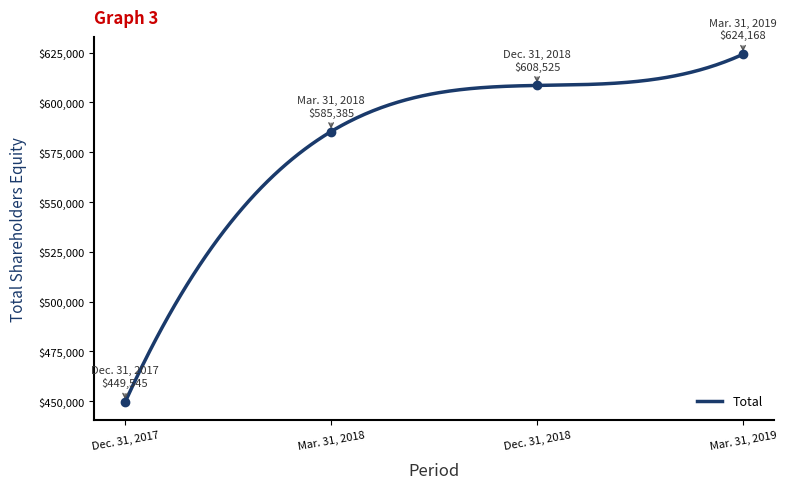

What is the difference between the maximum and minimum values?

174623